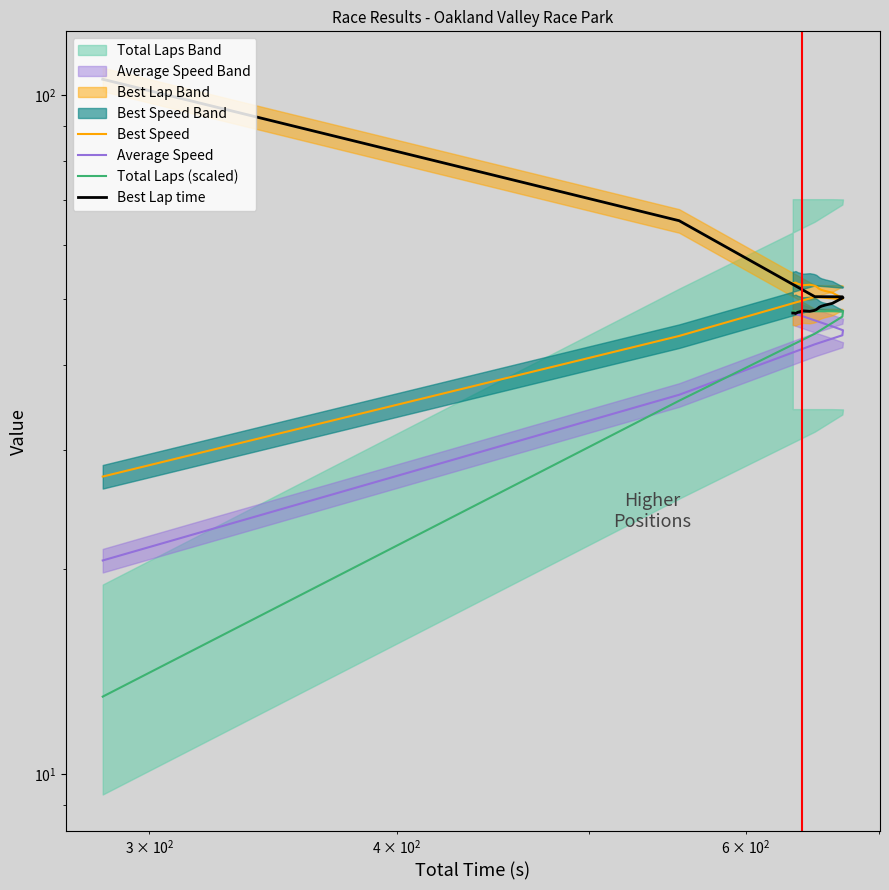

What are all the series names shown in the legend?

Best Speed, Average Speed, Total Laps (scaled), Best Lap time